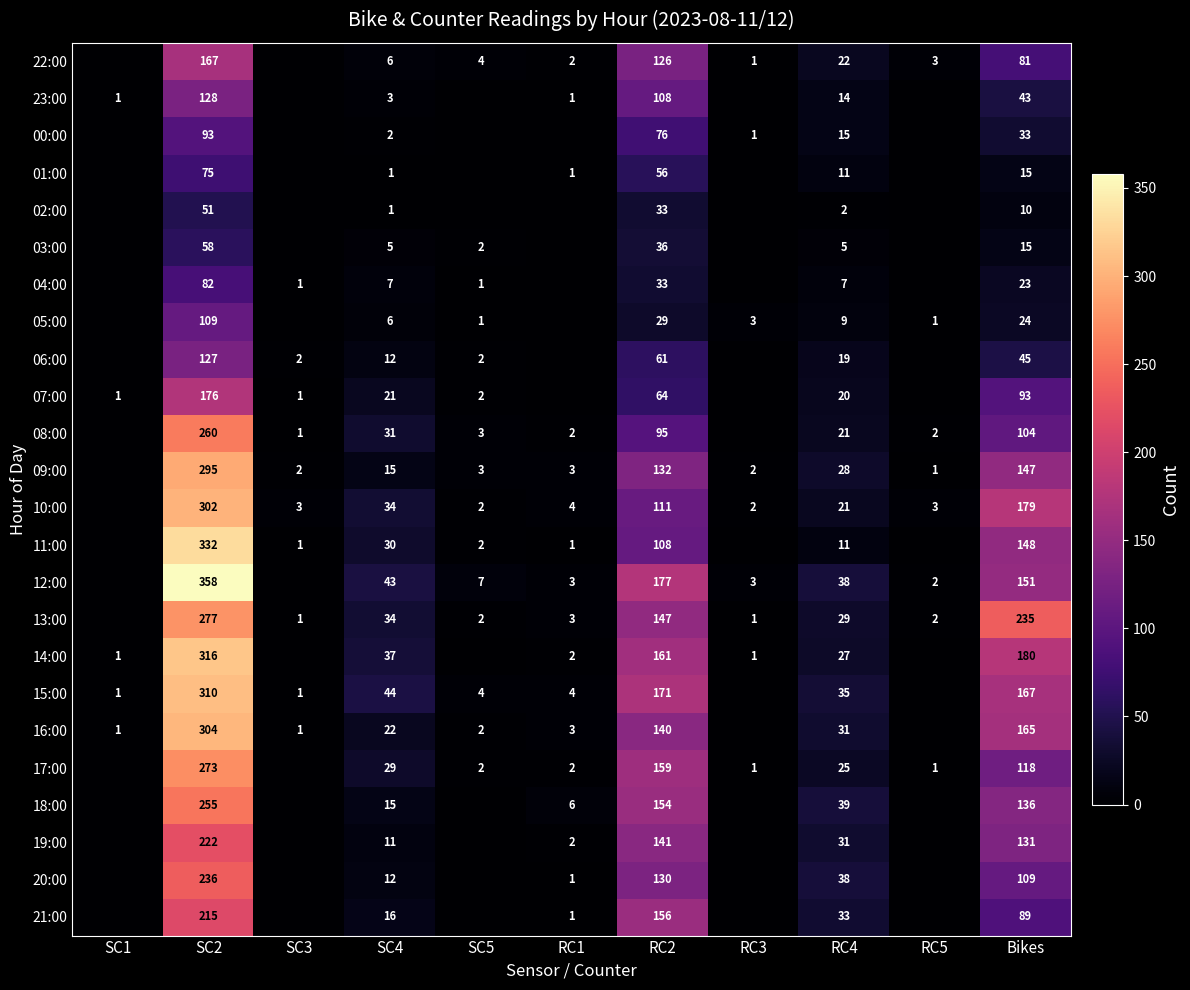

Is it true that 05:00 equals 10 at SC4?

False